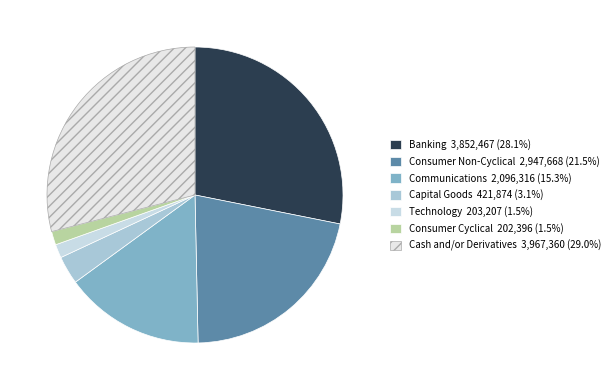

Count the number of slices in the pie.

7